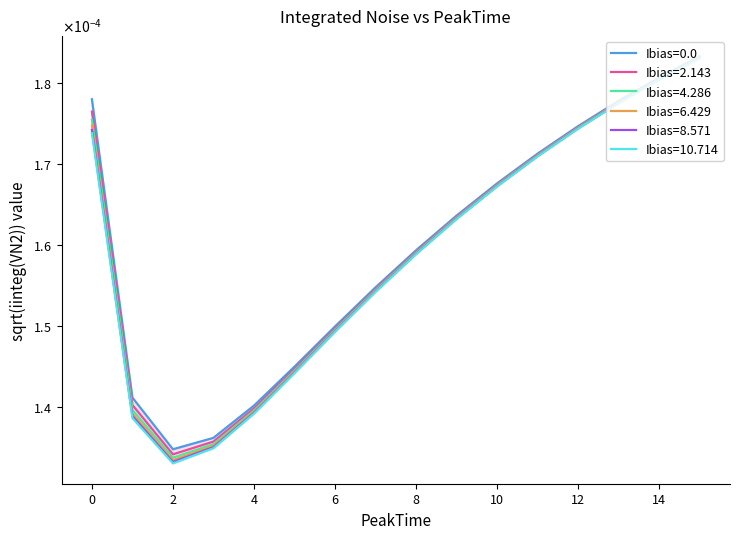

What are all the series names shown in the legend?

Ibias=0.0, Ibias=2.143, Ibias=4.286, Ibias=6.429, Ibias=8.571, Ibias=10.714